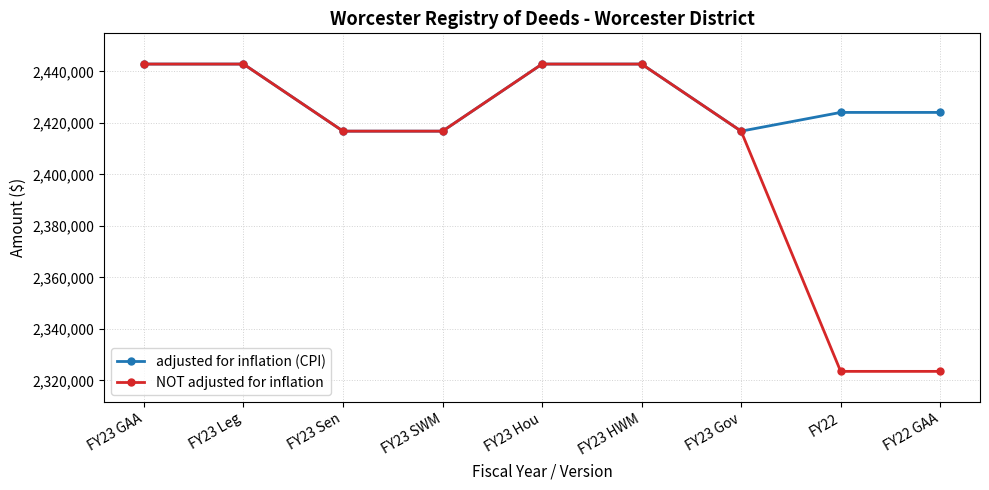

What position from the right is FY23 Hou?

5